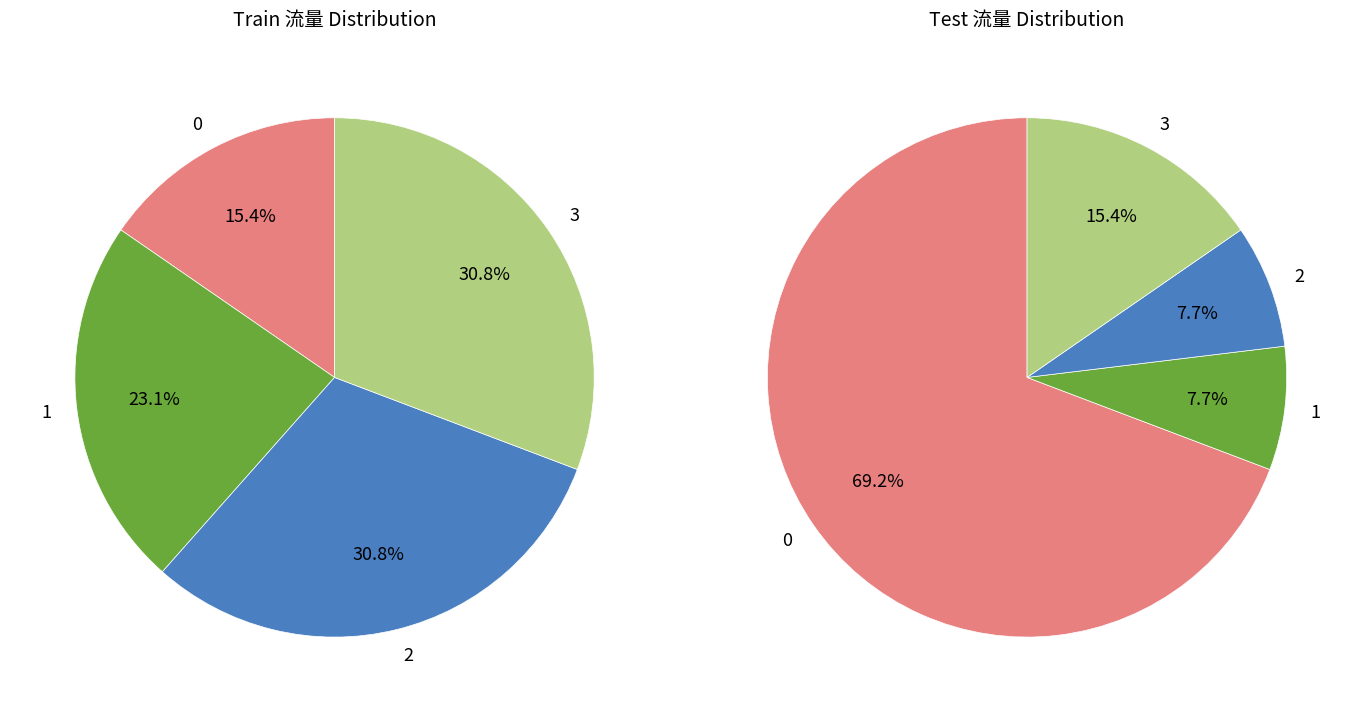

Does any single category account for the majority?

No